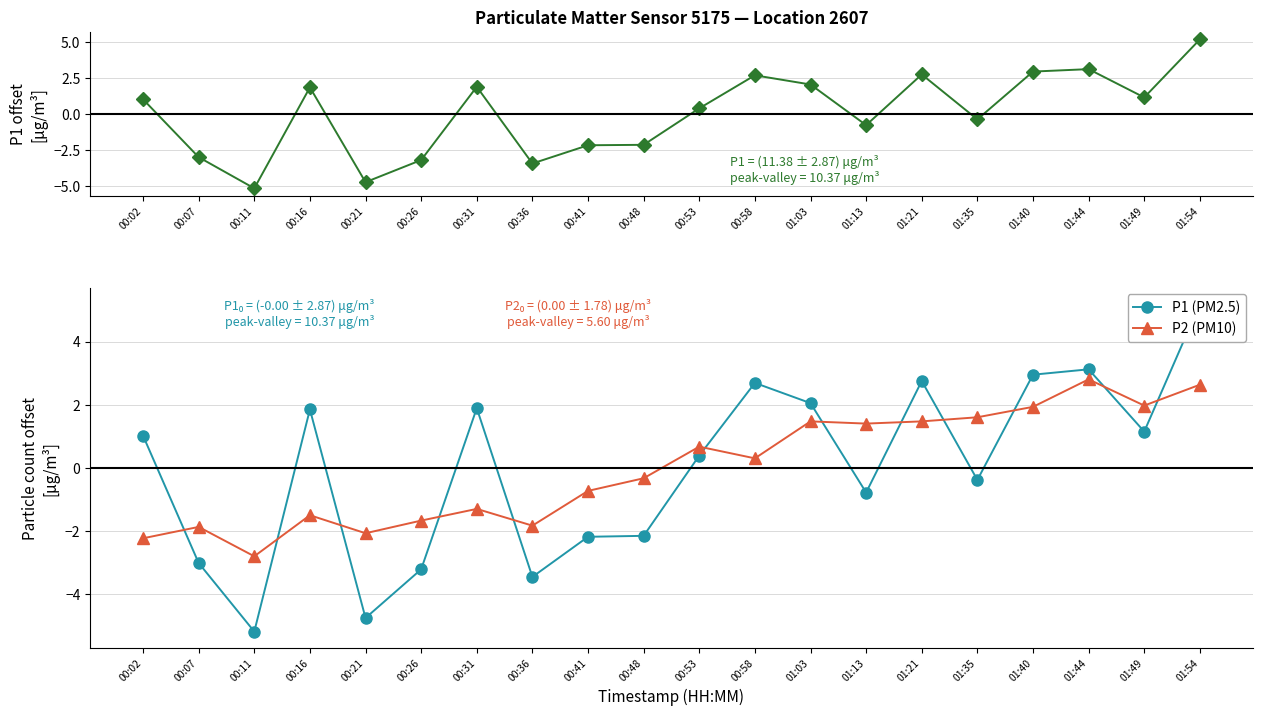

What position from the right is 00:58?

9